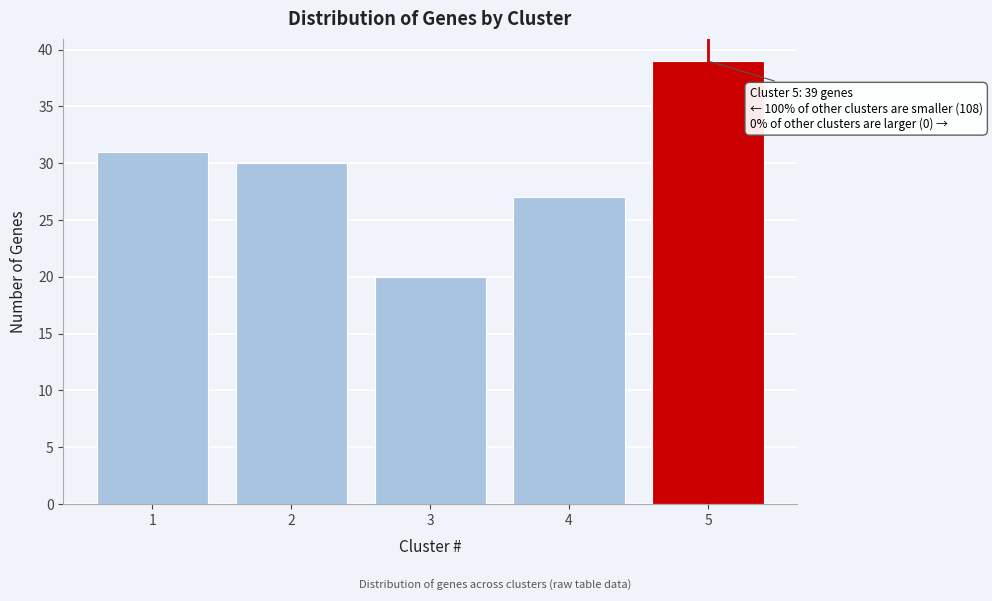

Reading right to left, extract all data points from this chart.

39	27	20	30	31